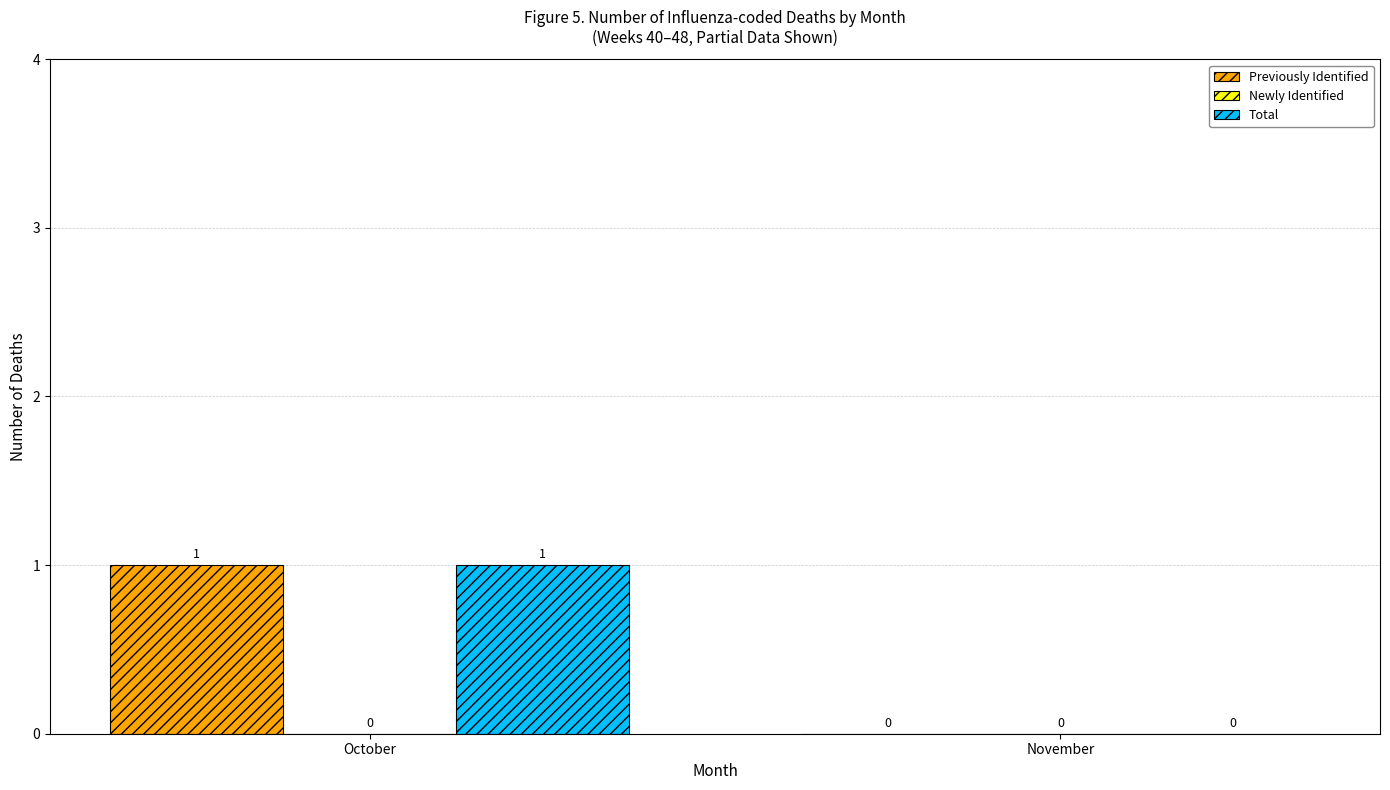

Reading left to right, list all the values displayed in this chart.

Previously Identified: October=1	November=0
Total: October=1	November=0